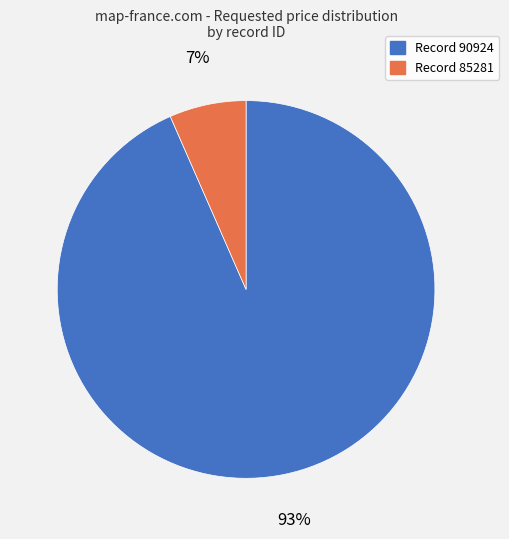

To the nearest percent, what is the average slice percentage?

50%